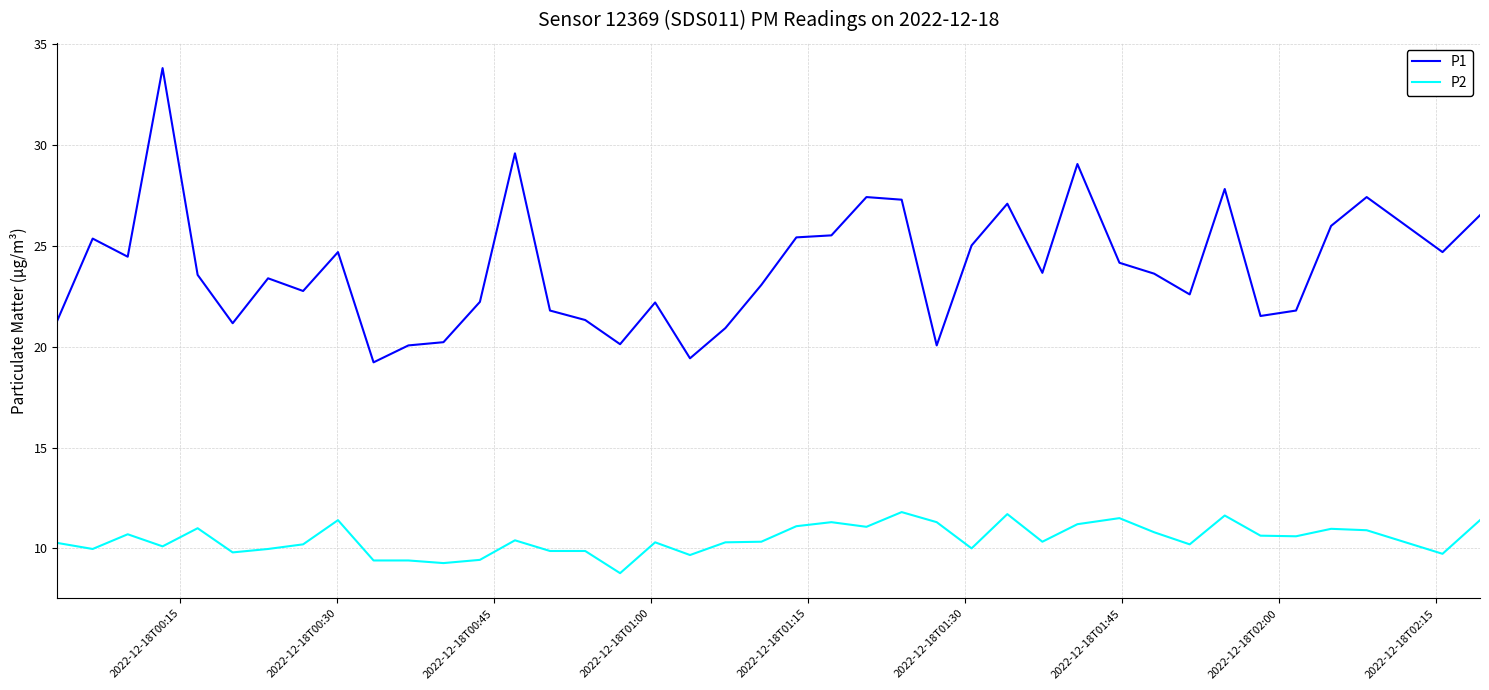

Which series has the largest total across all categories?

P1